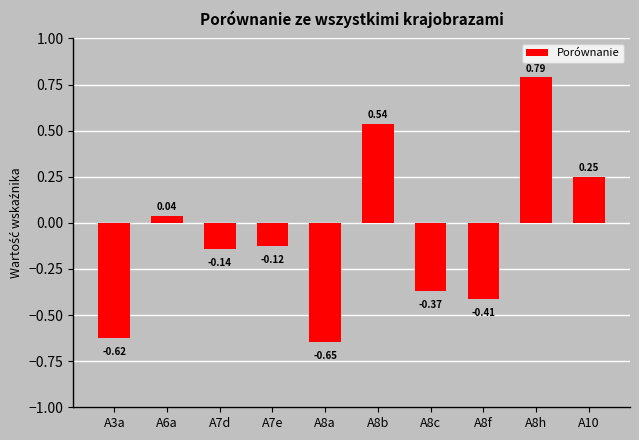

List the labels in order of value, smallest first.

A8a, A3a, A8f, A8c, A7d, A7e, A6a, A10, A8b, A8h